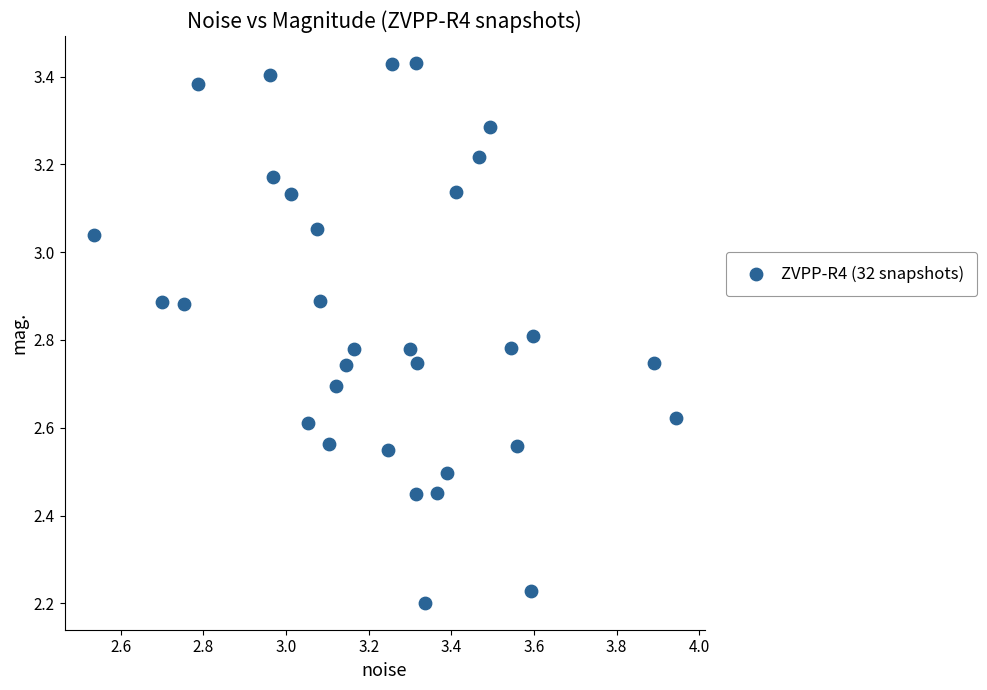

What is the range of X values (max minus min)?

1.4